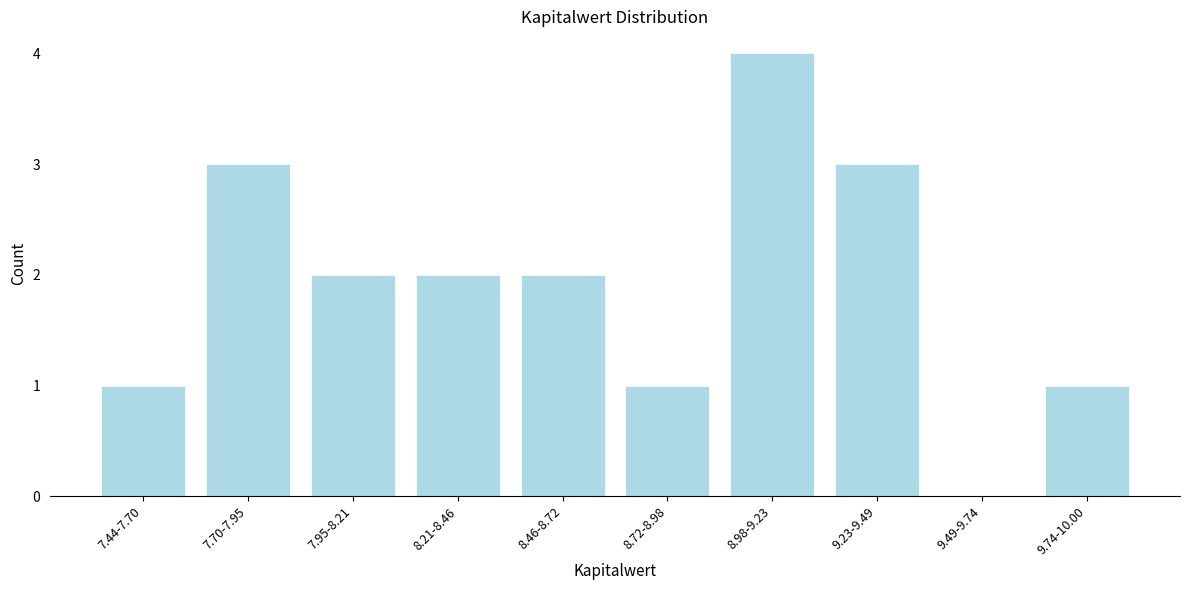

Reading left to right, transcribe all the data shown in this chart.

7.44-7.70=1	7.70-7.95=3	7.95-8.21=2	8.21-8.46=2	8.46-8.72=2	8.72-8.98=1	8.98-9.23=4	9.23-9.49=3	9.49-9.74=0	9.74-10.00=1